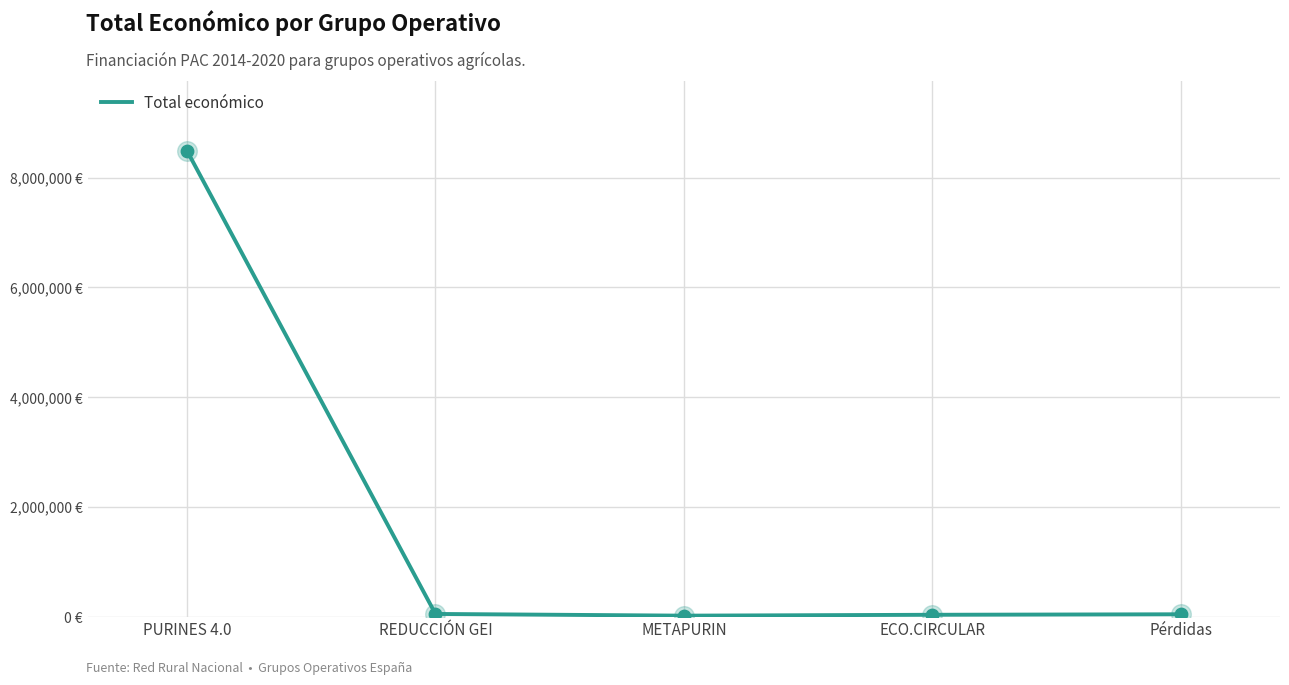

Which has a higher value, PURINES 4.0 or Pérdidas?

PURINES 4.0